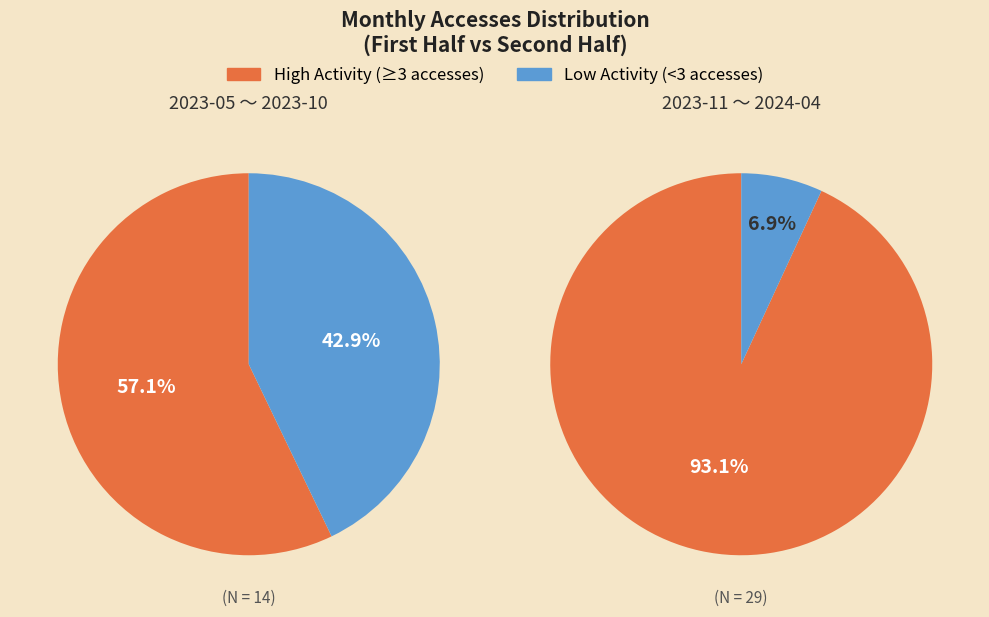

Does 2024-01 represent more than half of the total?

No